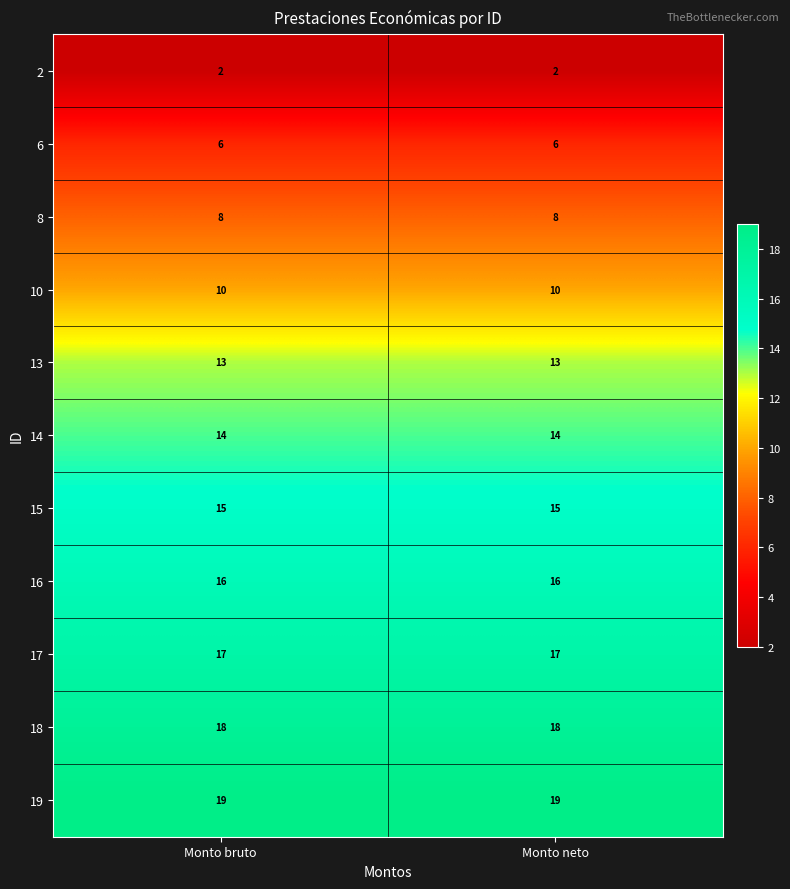

What is the spread (max minus min) of values at Monto bruto?

17